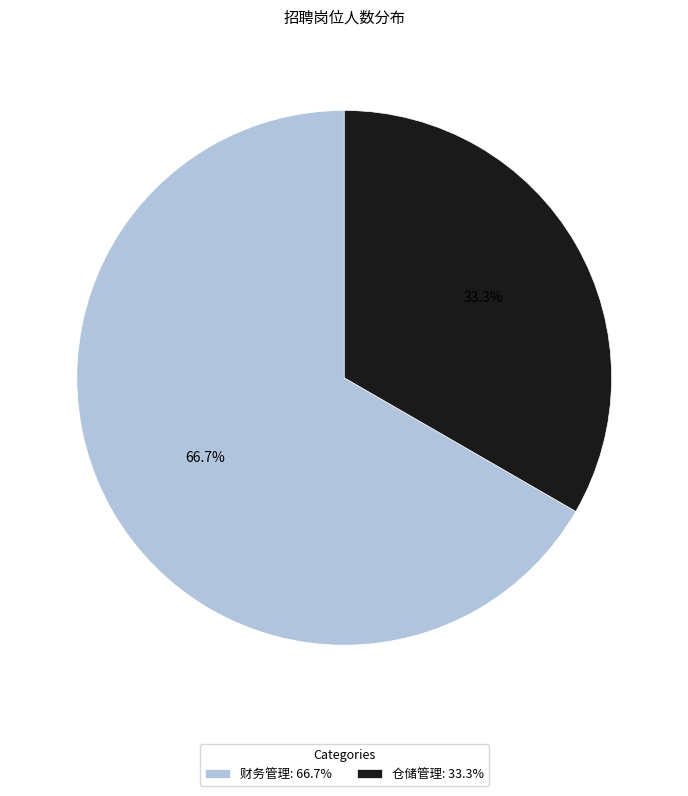

What percentage is the 财务管理 slice, to the nearest percent?

67%